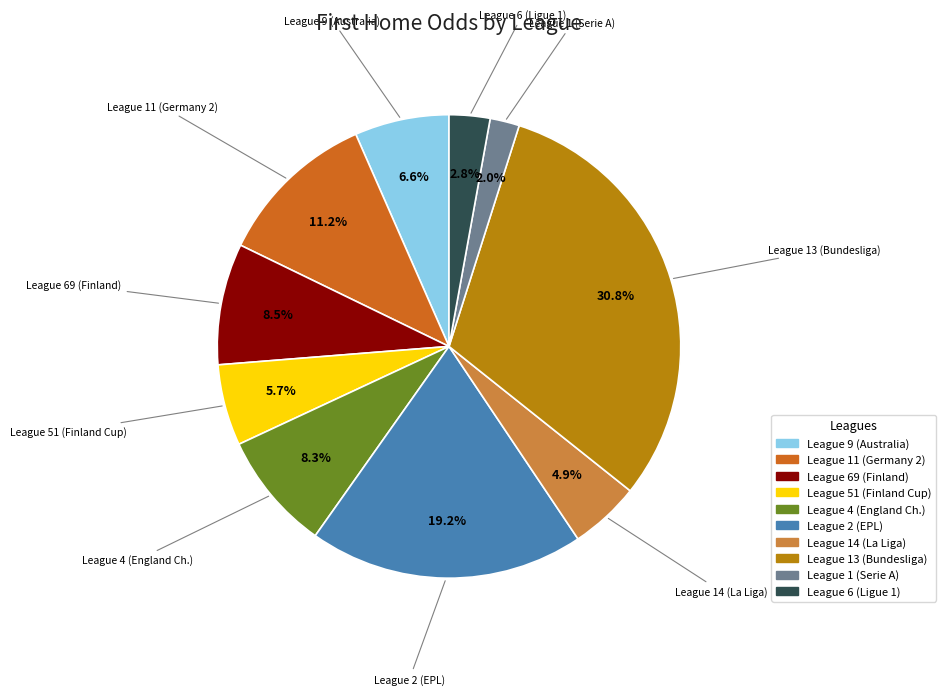

Is there a majority slice in this chart?

No